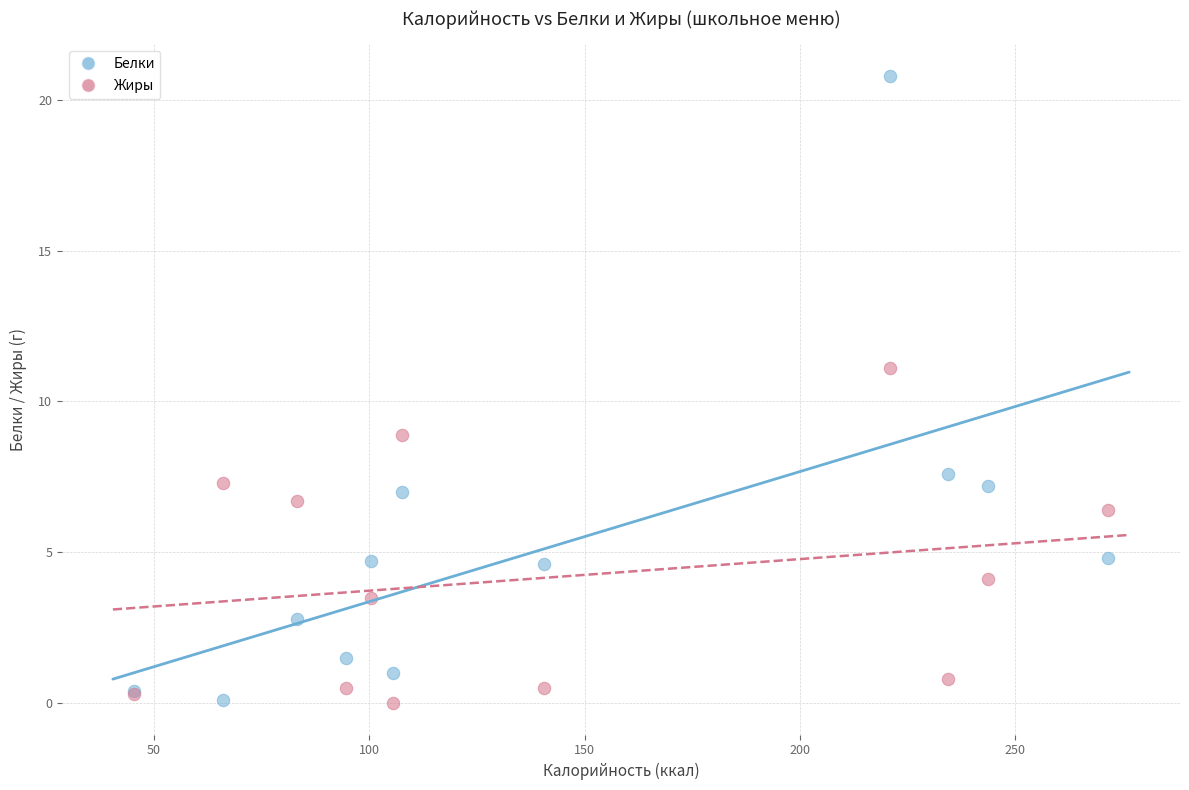

Which series contains the highest Y value?

Белки